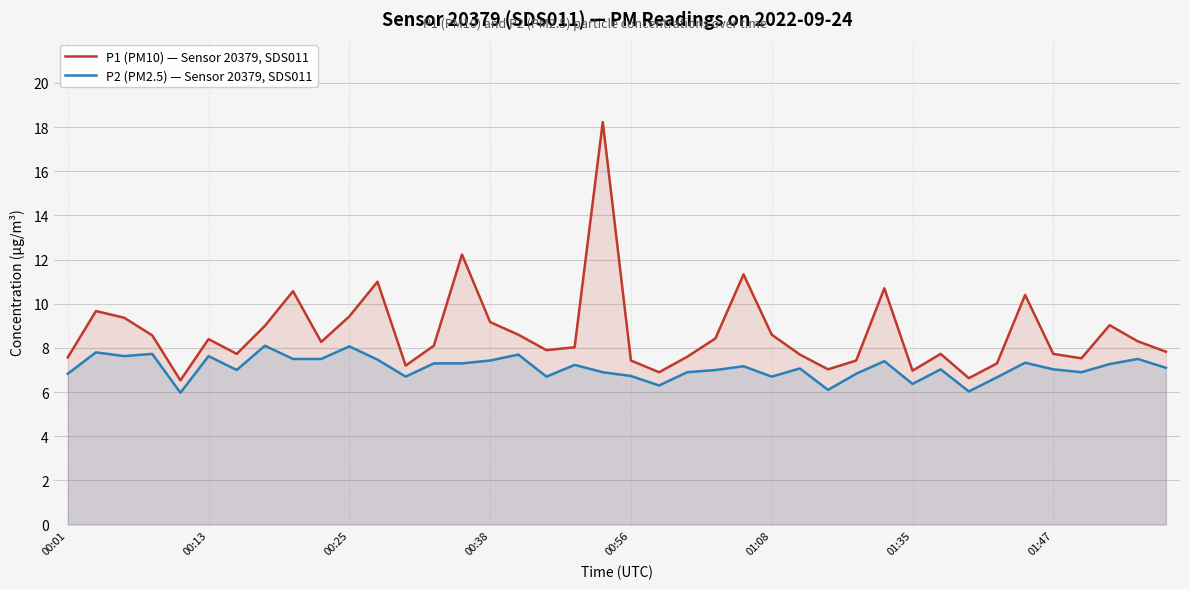

What is the total value across all series at 01:47?

14.8